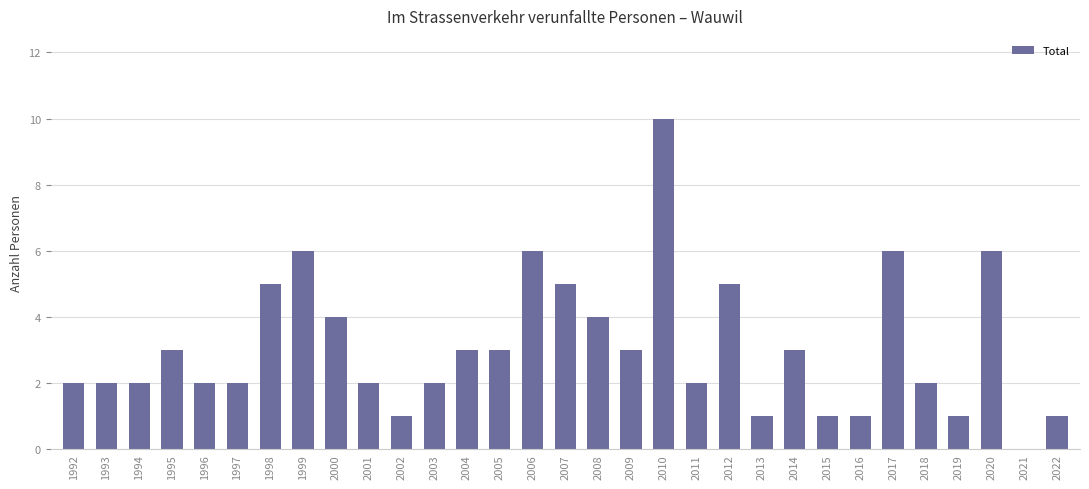

Are the bars grouped side by side (vs. stacked)?

No